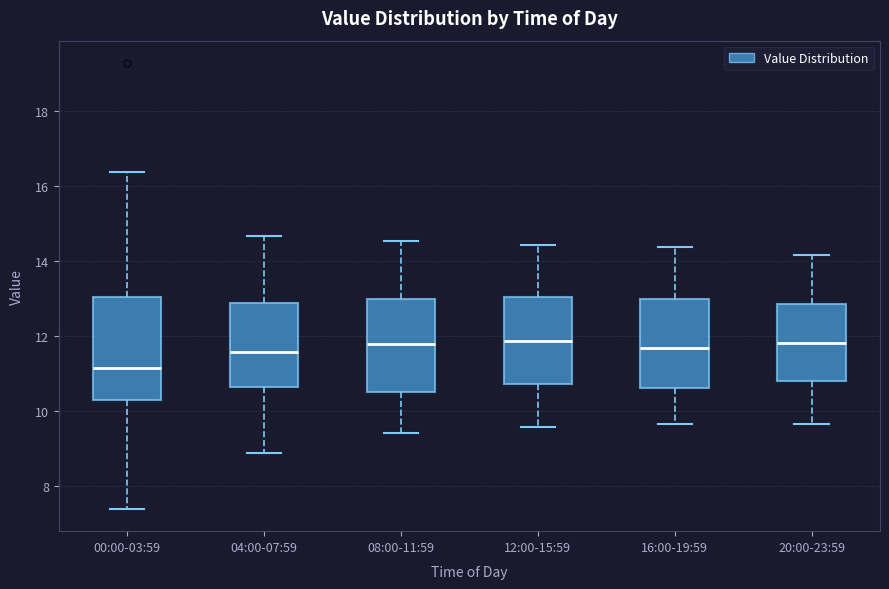

Reading left to right, read every box against the y-axis: the position of its median line, the range the box covers, and the ends of its whiskers. The values are not printed on the chart, so give them approximately, as read against the axis.

00:00-03:59: median 11.2, box 10.4 to 13.0, whiskers 7.4 to 16.4
04:00-07:59: median 11.6, box 10.6 to 12.8, whiskers 9.0 to 14.6
08:00-11:59: median 11.8, box 10.6 to 13.0, whiskers 9.4 to 14.6
12:00-15:59: median 11.8, box 10.8 to 13.0, whiskers 9.6 to 14.4
16:00-19:59: median 11.6, box 10.6 to 13.0, whiskers 9.6 to 14.4
20:00-23:59: median 11.8, box 10.8 to 12.8, whiskers 9.6 to 14.2